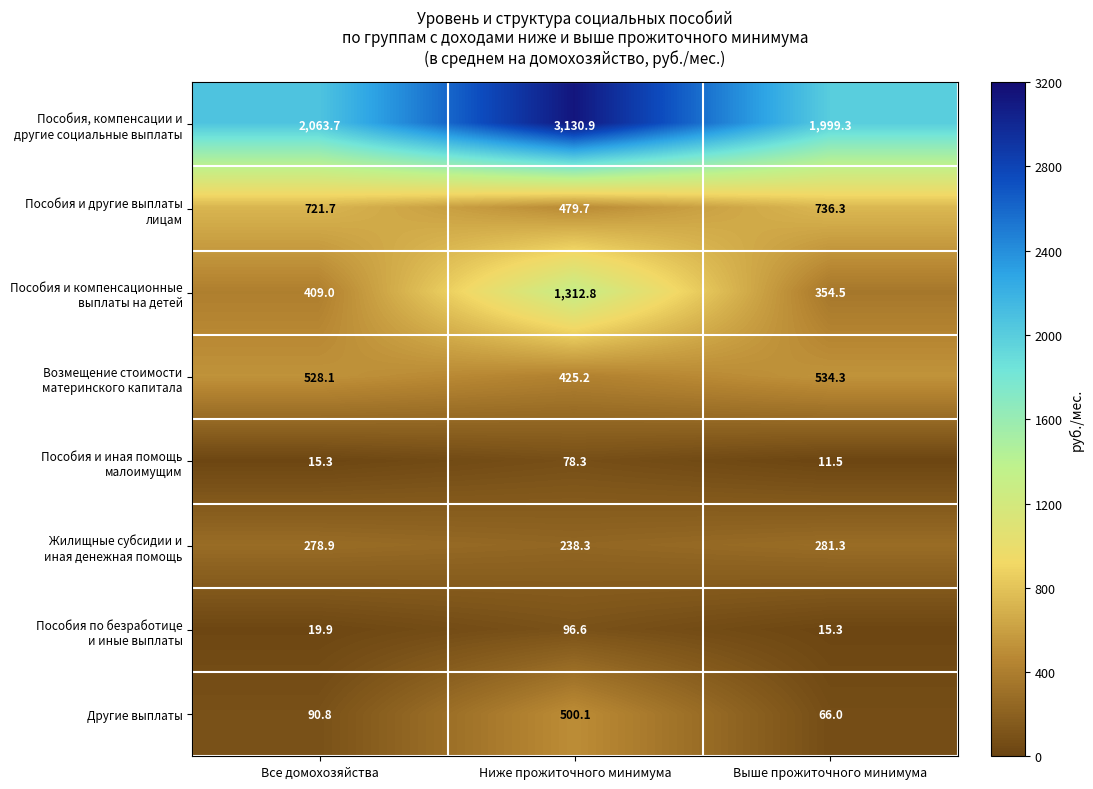

What is the smallest value displayed?

11.5